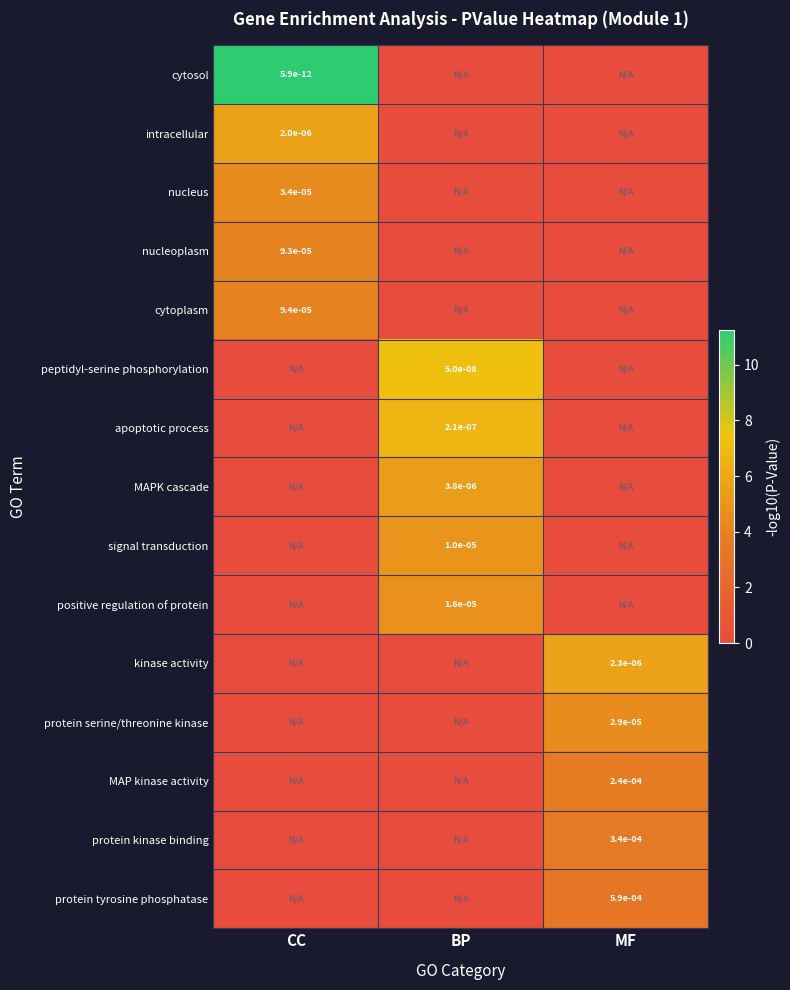

Is it true that cytosol equals 0.0 at CC?

True